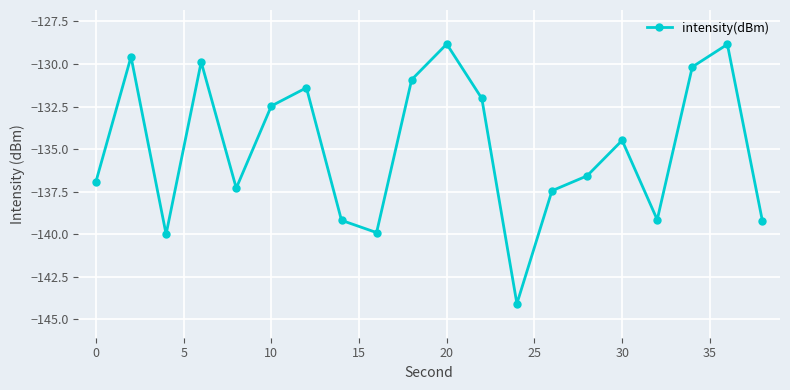

What is the value of the 13th point from the left?

-144.1